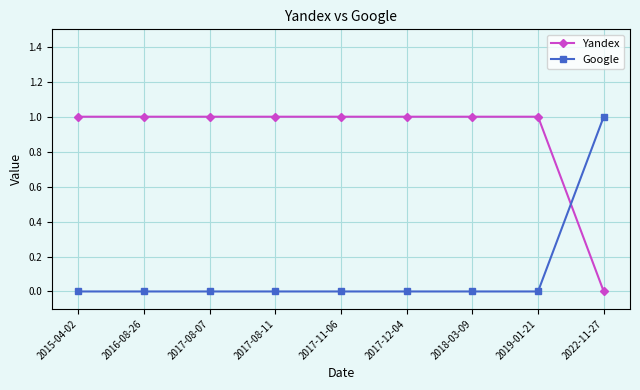

Which series has the largest total across all categories?

Yandex